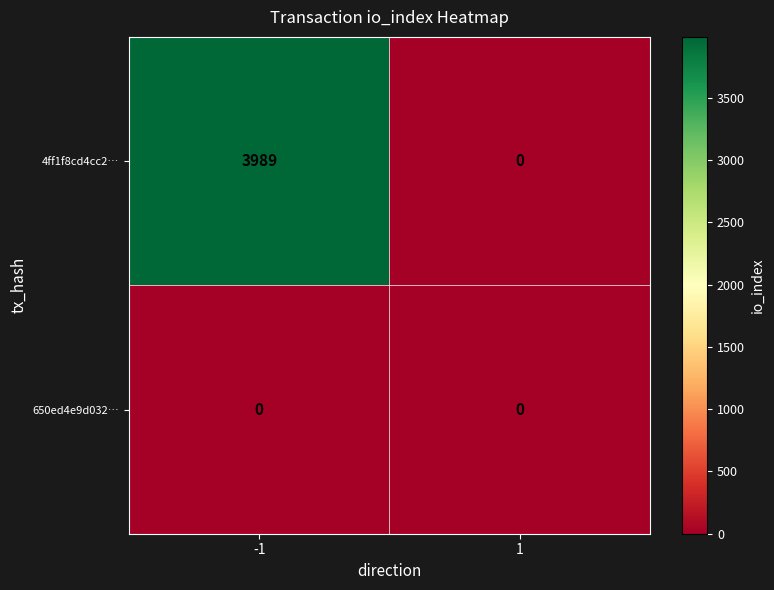

What is the greatest value displayed?

3989